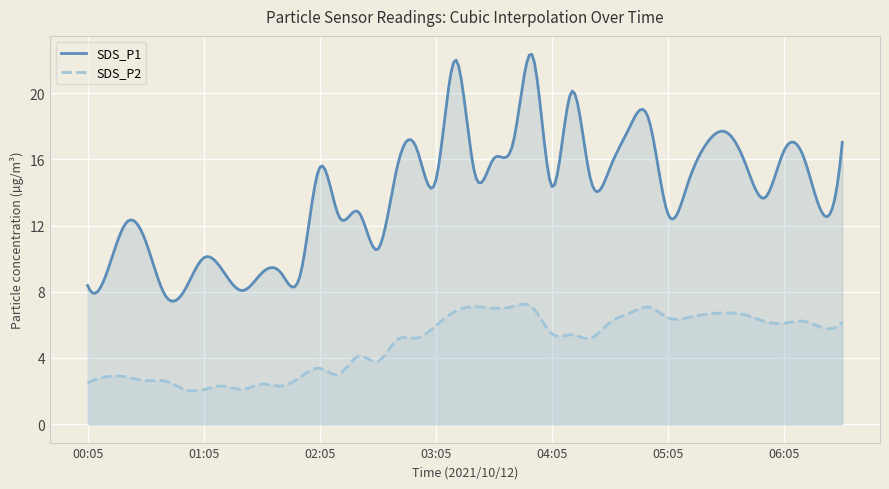

At which label does SDS_P1 reach its minimum?

00:45